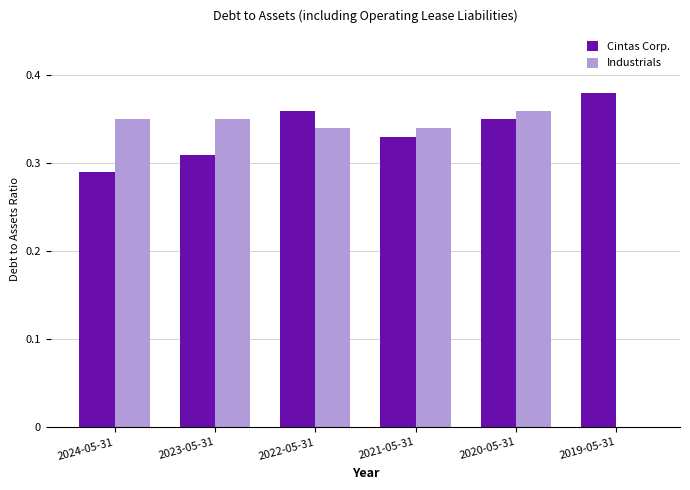

What is the sum of the Cintas Corp. values at 2020-05-31 and 2021-05-31?

0.7